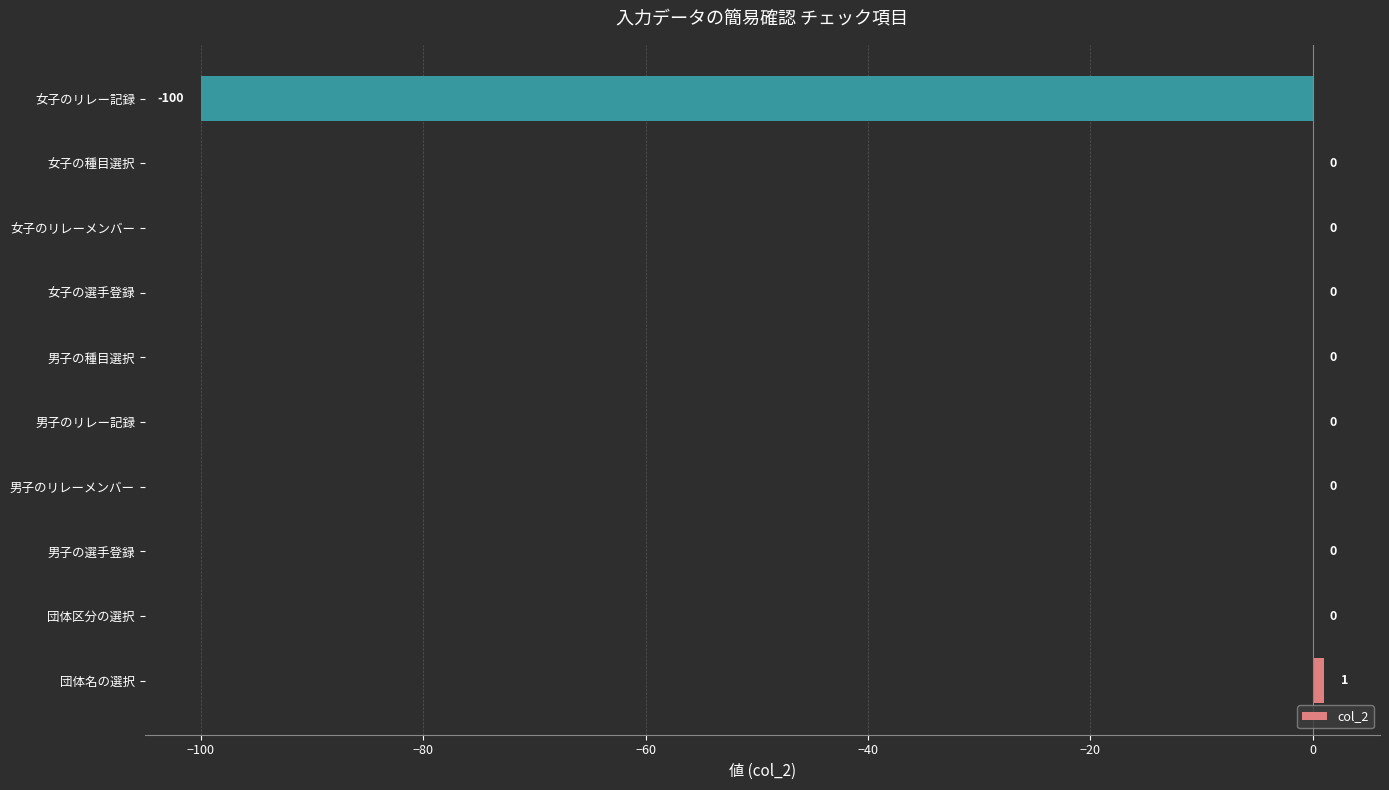

The chart shows a value of 56 at 男子の種目選択. True or false?

False